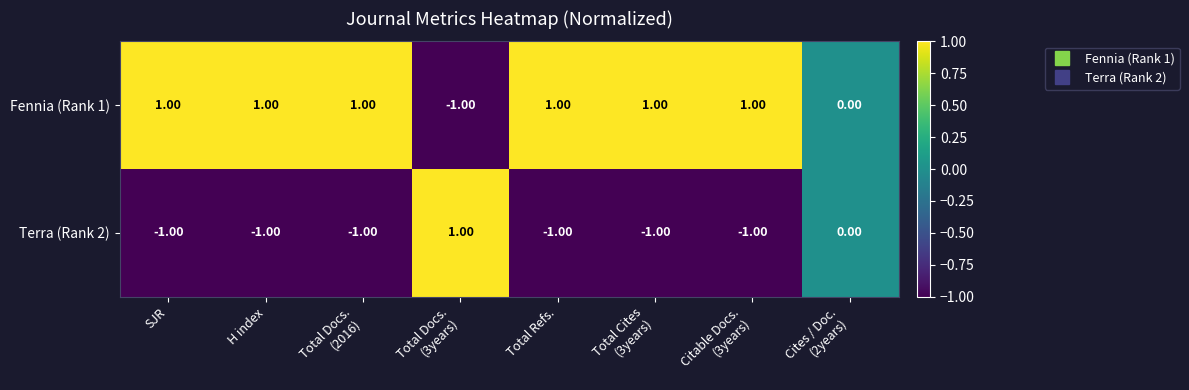

What is the sum of all Fennia (Rank 1) values?

5